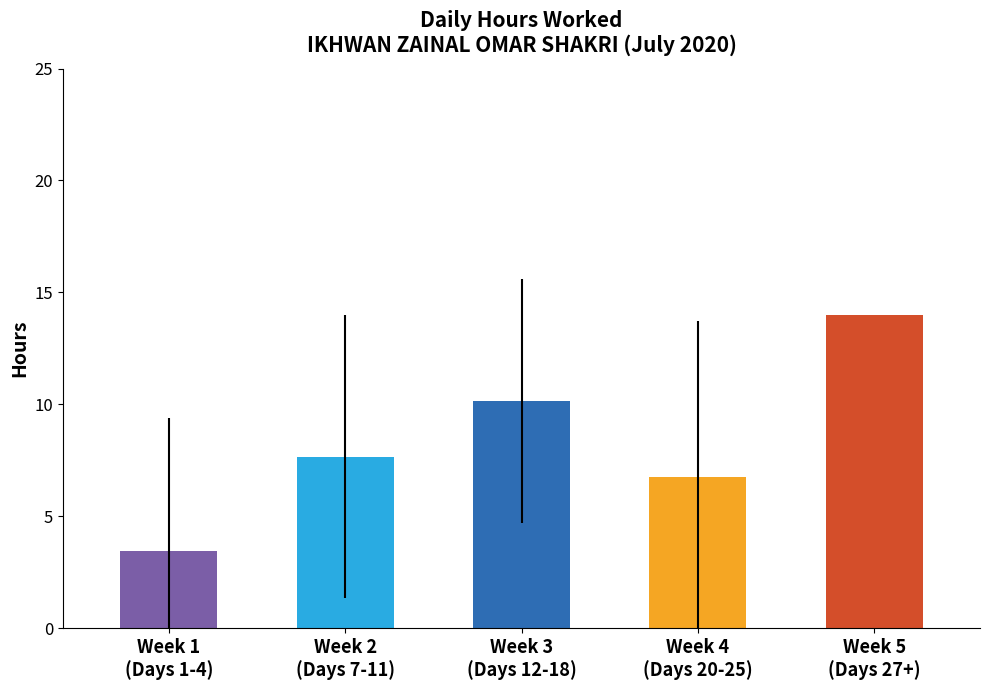

What is the sum of the values at Week 4
(Days 20-25) and Week 3
(Days 12-18)?

16.9